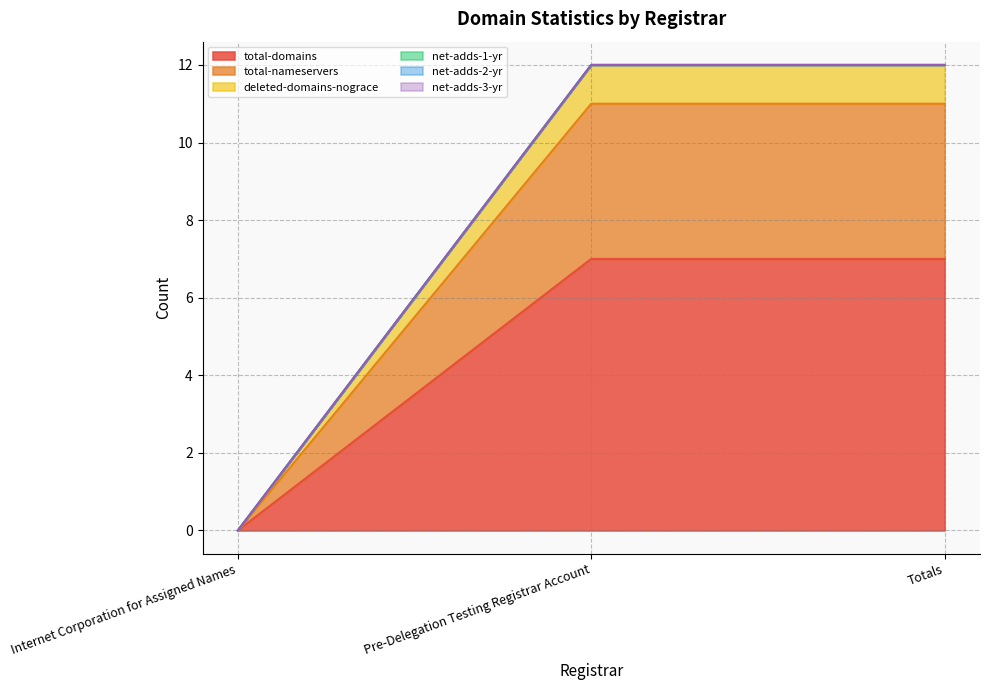

The deleted-domains-nograce series shows 0 at Internet Corporation for Assigned Names. True or false?

True